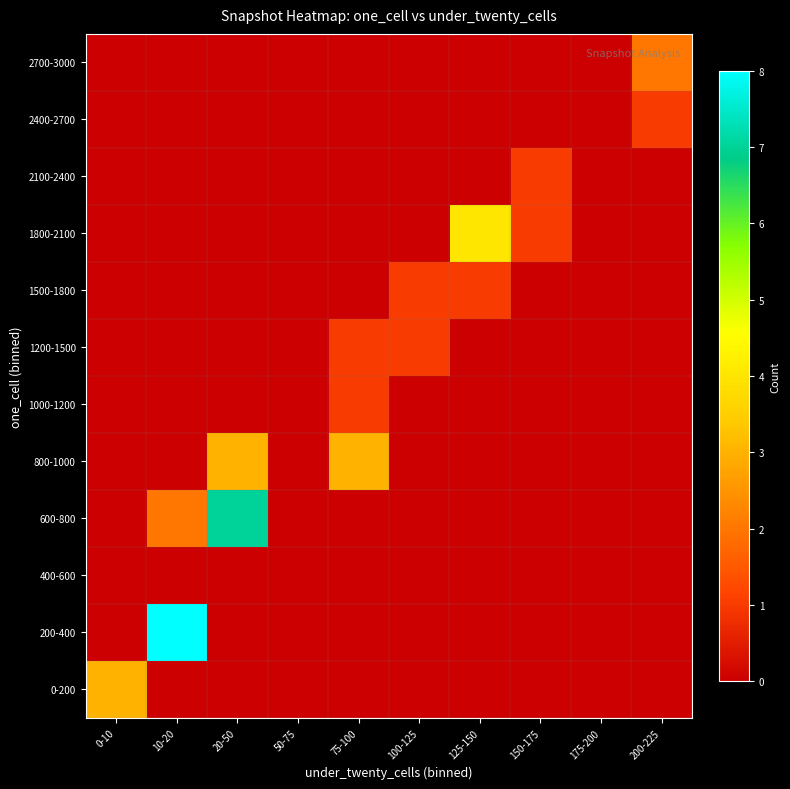

Reading right to left, list all the values displayed in this chart.

0-200: 200-225=0	175-200=0	150-175=0	125-150=0	100-125=0	75-100=0	50-75=0	20-50=0	10-20=0	0-10=3
200-400: 200-225=0	175-200=0	150-175=0	125-150=0	100-125=0	75-100=0	50-75=0	20-50=0	10-20=8	0-10=0
400-600: 200-225=0	175-200=0	150-175=0	125-150=0	100-125=0	75-100=0	50-75=0	20-50=0	10-20=0	0-10=0
600-800: 200-225=0	175-200=0	150-175=0	125-150=0	100-125=0	75-100=0	50-75=0	20-50=7	10-20=2	0-10=0
800-1000: 200-225=0	175-200=0	150-175=0	125-150=0	100-125=0	75-100=3	50-75=0	20-50=3	10-20=0	0-10=0
1000-1200: 200-225=0	175-200=0	150-175=0	125-150=0	100-125=0	75-100=1	50-75=0	20-50=0	10-20=0	0-10=0
1200-1500: 200-225=0	175-200=0	150-175=0	125-150=0	100-125=1	75-100=1	50-75=0	20-50=0	10-20=0	0-10=0
1500-1800: 200-225=0	175-200=0	150-175=0	125-150=1	100-125=1	75-100=0	50-75=0	20-50=0	10-20=0	0-10=0
1800-2100: 200-225=0	175-200=0	150-175=1	125-150=4	100-125=0	75-100=0	50-75=0	20-50=0	10-20=0	0-10=0
2100-2400: 200-225=0	175-200=0	150-175=1	125-150=0	100-125=0	75-100=0	50-75=0	20-50=0	10-20=0	0-10=0
2400-2700: 200-225=1	175-200=0	150-175=0	125-150=0	100-125=0	75-100=0	50-75=0	20-50=0	10-20=0	0-10=0
2700-3000: 200-225=2	175-200=0	150-175=0	125-150=0	100-125=0	75-100=0	50-75=0	20-50=0	10-20=0	0-10=0